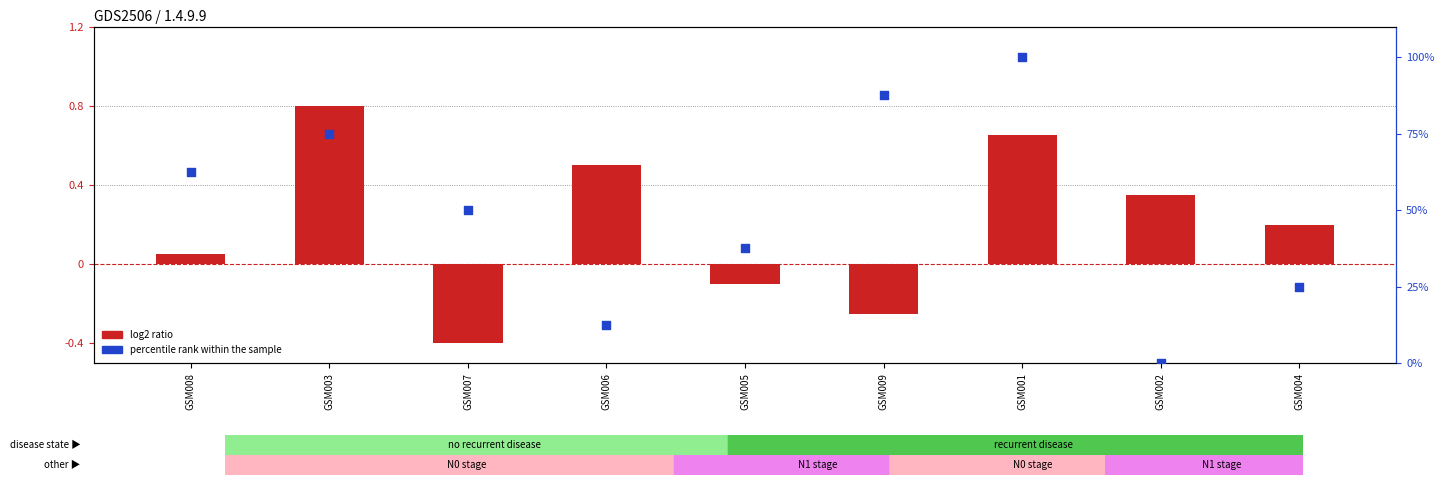

Which series contains the highest Y value?

percentile rank within the sample